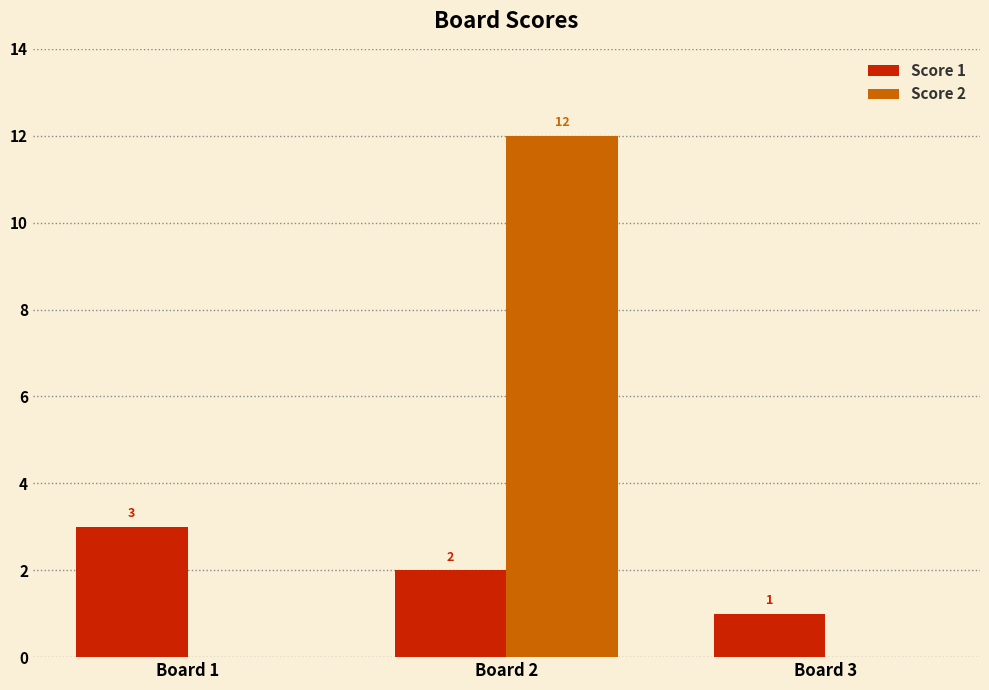

How many Score 2 values are between 0 and 12?

3